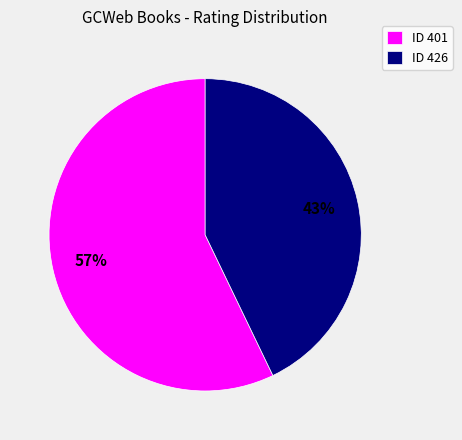

Count the number of slices in the pie.

2